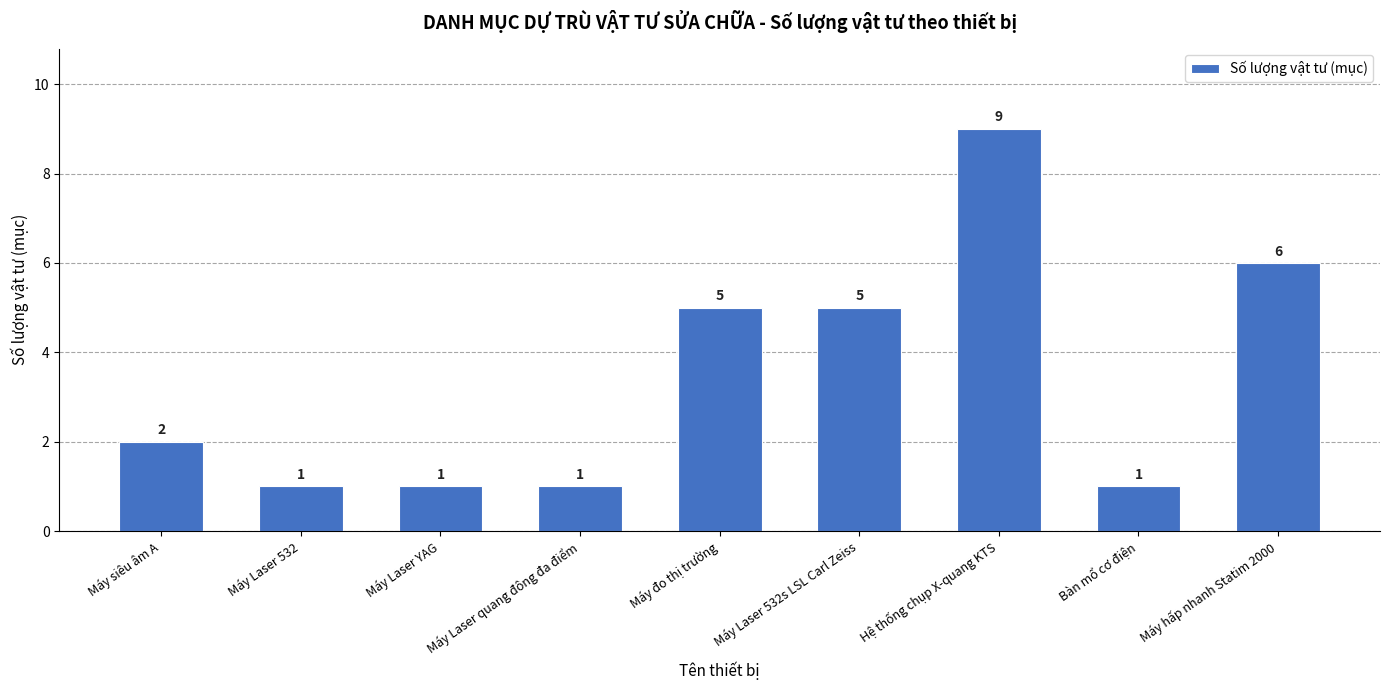

What is the change in value from Máy siêu âm A to Máy đo thị trường?

+3